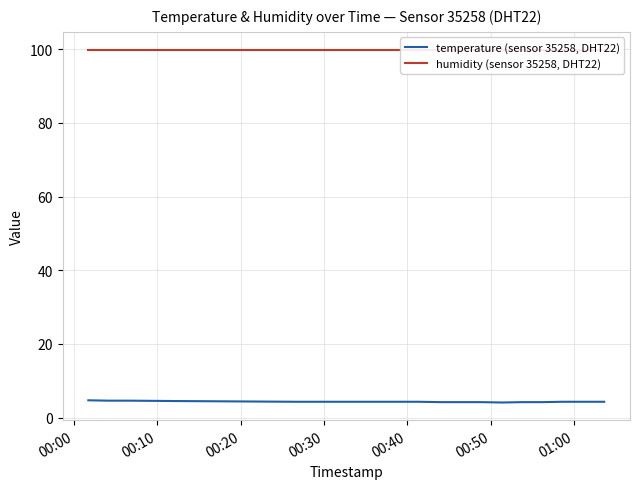

What is the maximum value for temperature (sensor 35258, DHT22)?

4.7